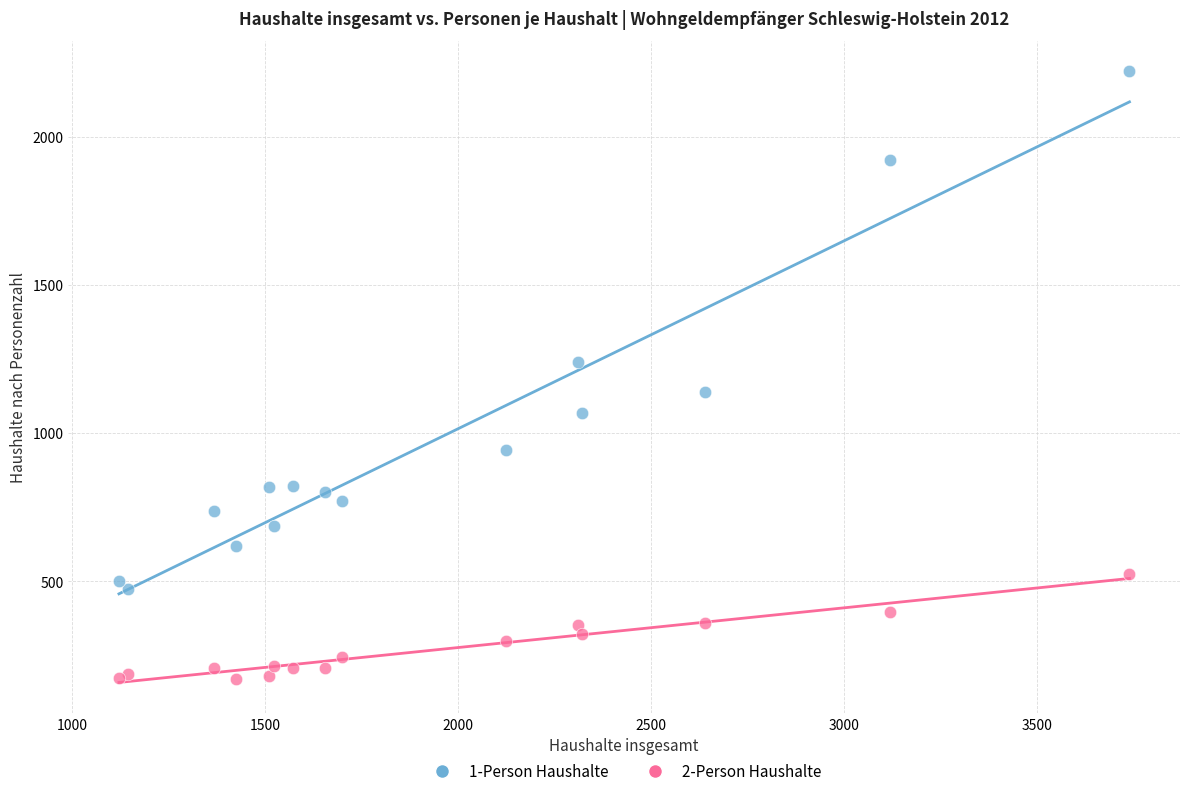

Which series contains the lowest Y value?

2-Person Haushalte